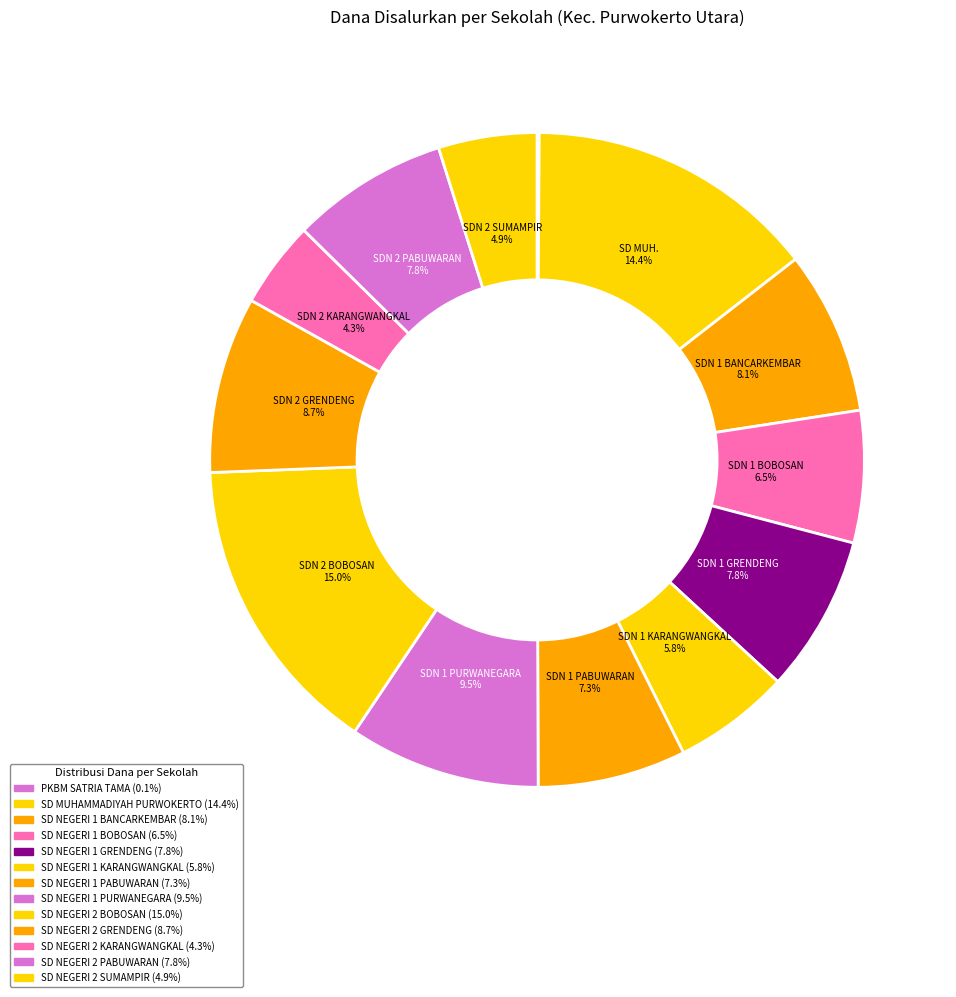

The SD NEGERI 1 PABUWARAN slice represents 19% of the pie. True or false?

False